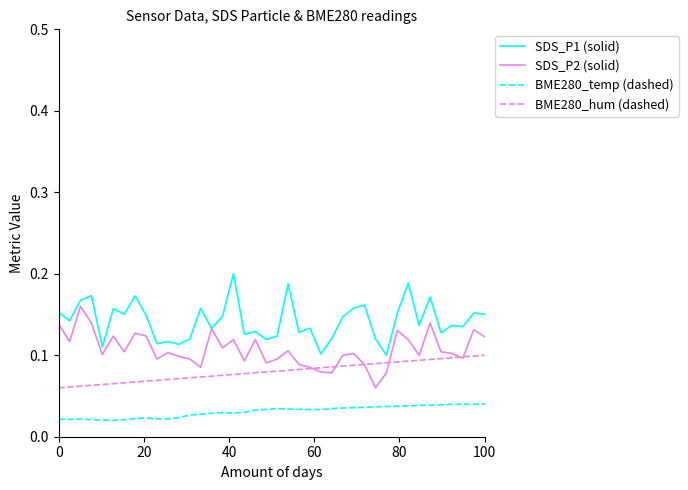

Rank the series by their average value, from lowest to highest.

BME280_temp (dashed), BME280_hum (dashed), SDS_P2 (solid), SDS_P1 (solid)